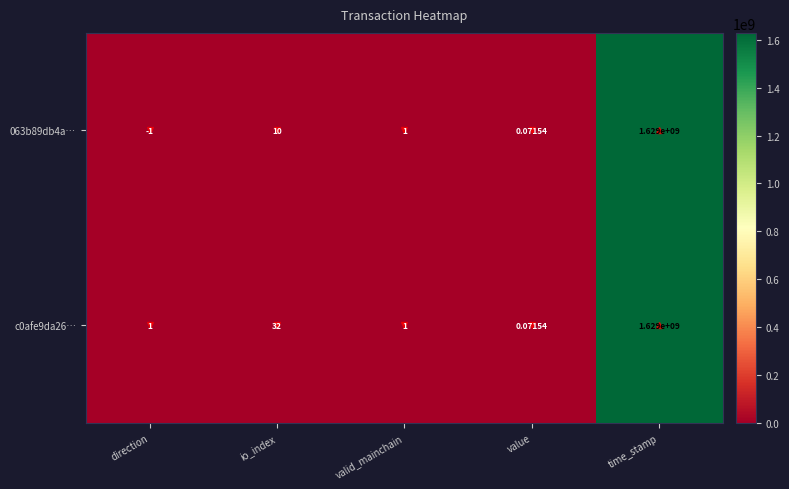

How many distinct data groups are displayed?

2